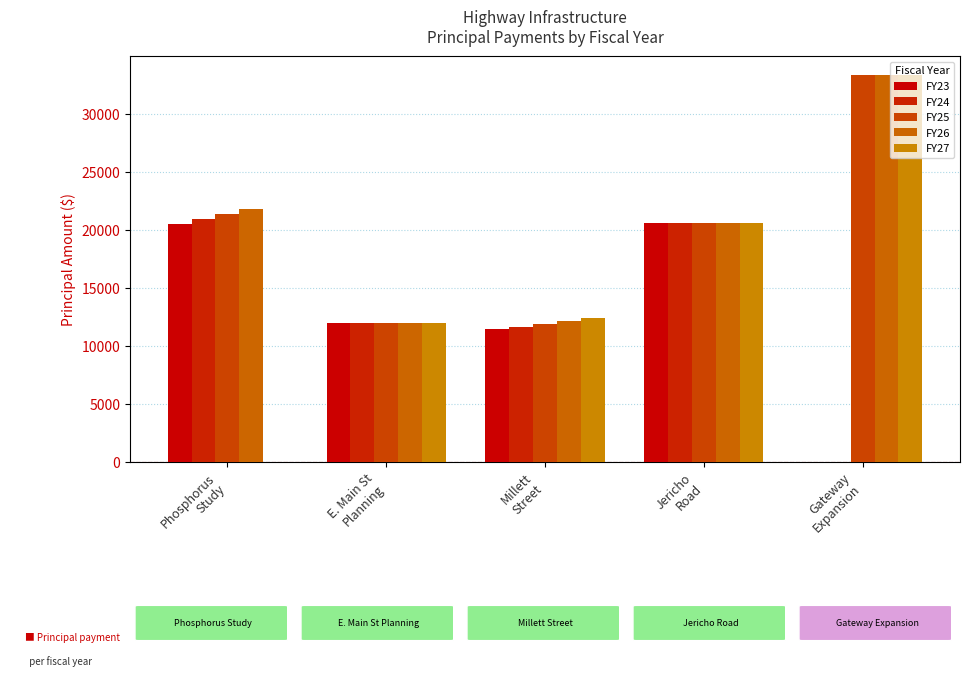

Between Gateway
Expansion and Phosphorus
Study, which is larger?

Phosphorus
Study